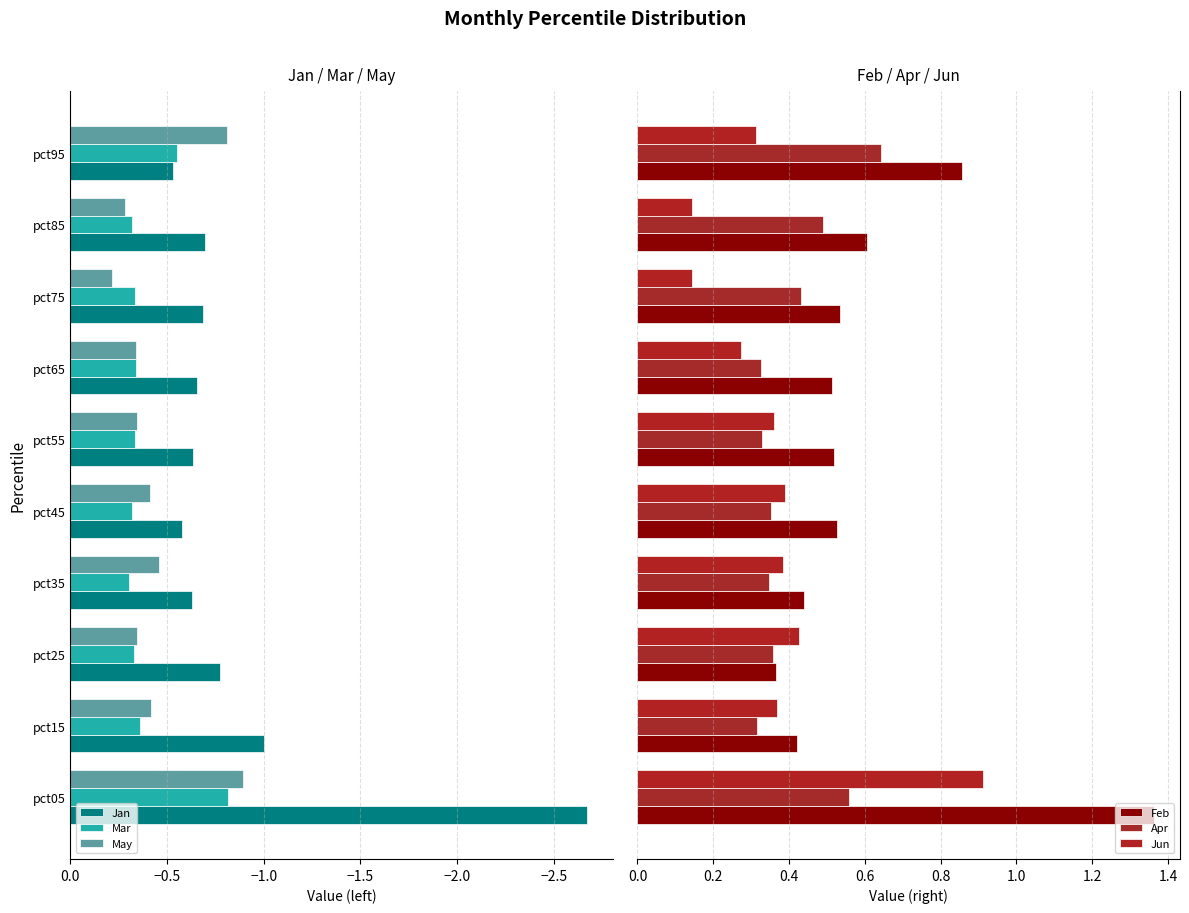

Reading left to right, transcribe all the data shown in this chart.

Jan: -2.7	-1.0	-0.8	-0.6	-0.6	-0.6	-0.7	-0.7	-0.7	-0.5
Mar: -0.8	-0.4	-0.3	-0.3	-0.3	-0.3	-0.3	-0.3	-0.3	-0.6
May: -0.9	-0.4	-0.3	-0.5	-0.4	-0.3	-0.3	-0.2	-0.3	-0.8
Feb: 1.4	0.4	0.4	0.4	0.5	0.5	0.5	0.5	0.6	0.9
Apr: 0.6	0.3	0.4	0.3	0.4	0.3	0.3	0.4	0.5	0.6
Jun: 0.9	0.4	0.4	0.4	0.4	0.4	0.3	0.1	0.1	0.3